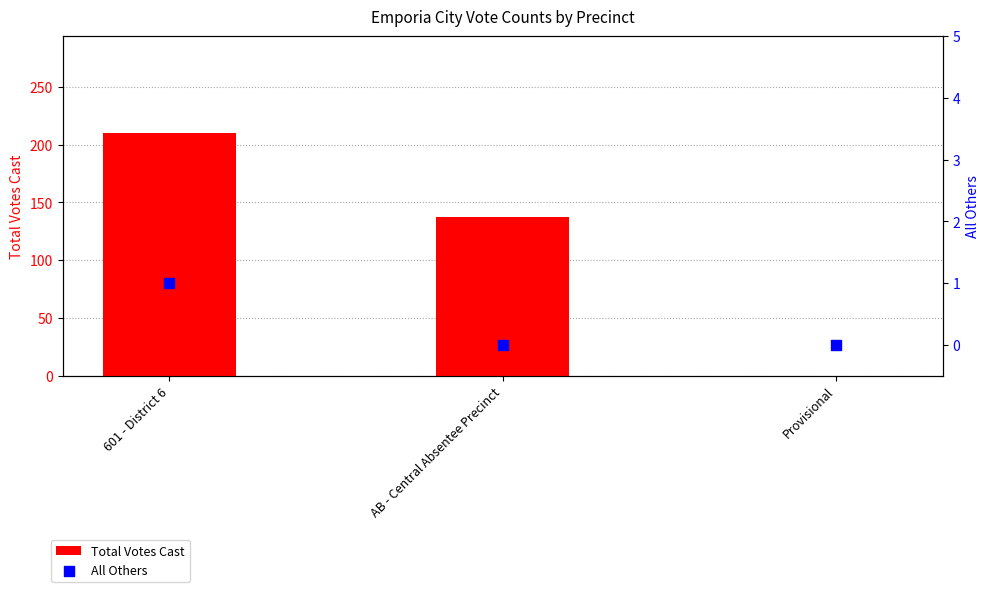

Which series reaches the minimum Y coordinate?

Total Votes Cast